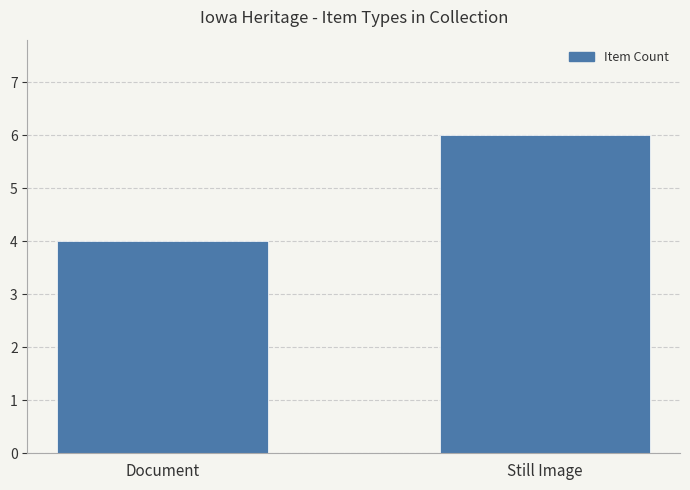

The chart shows a value of 4 at Document. True or false?

True